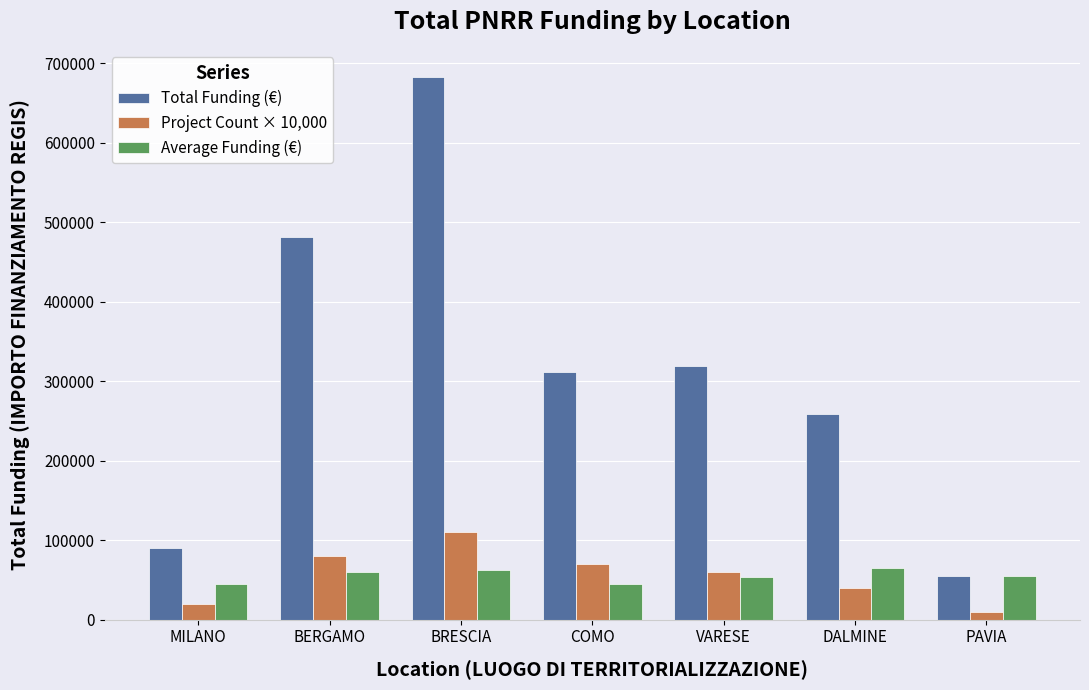

True or false: Project Count × 10,000 has a value of 15034.9 at VARESE.

False